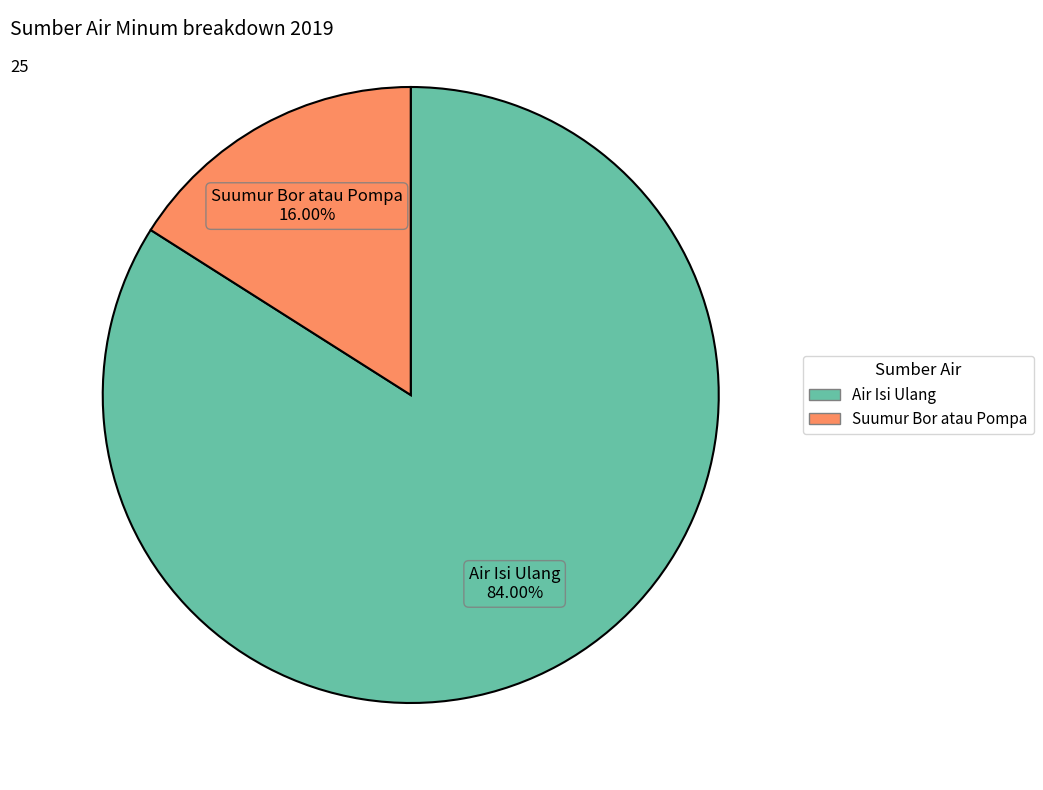

Count the number of slices in the pie.

2